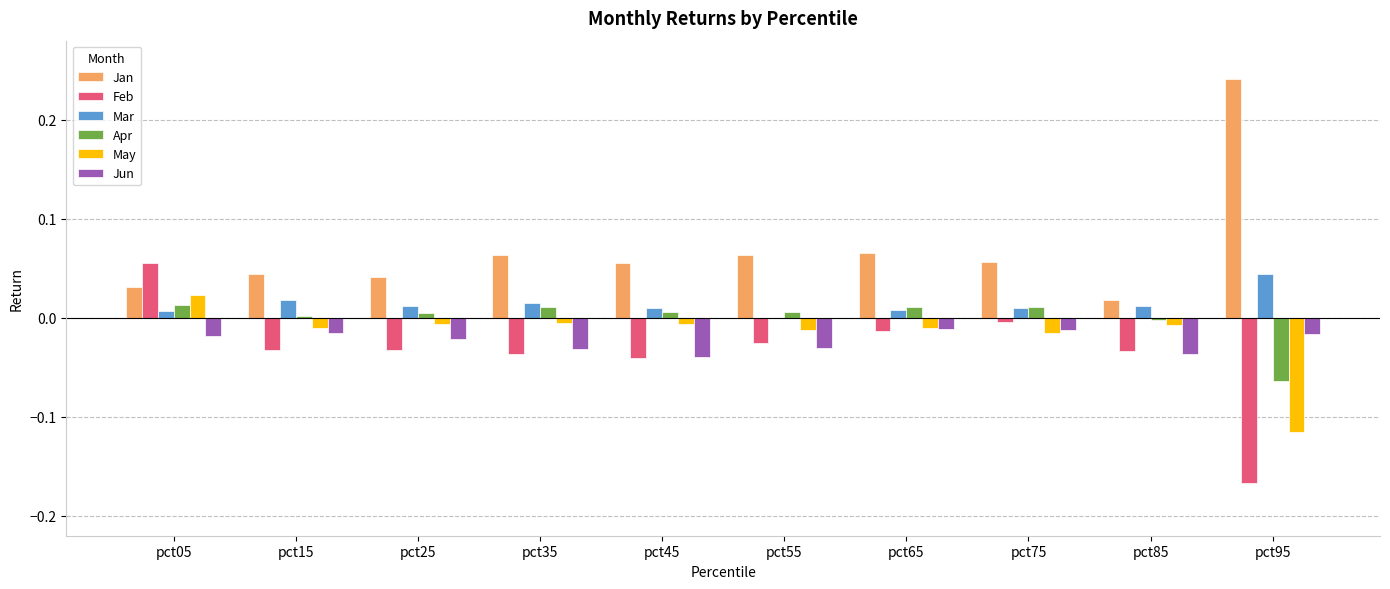

Which label corresponds to the largest value in the chart?

pct95